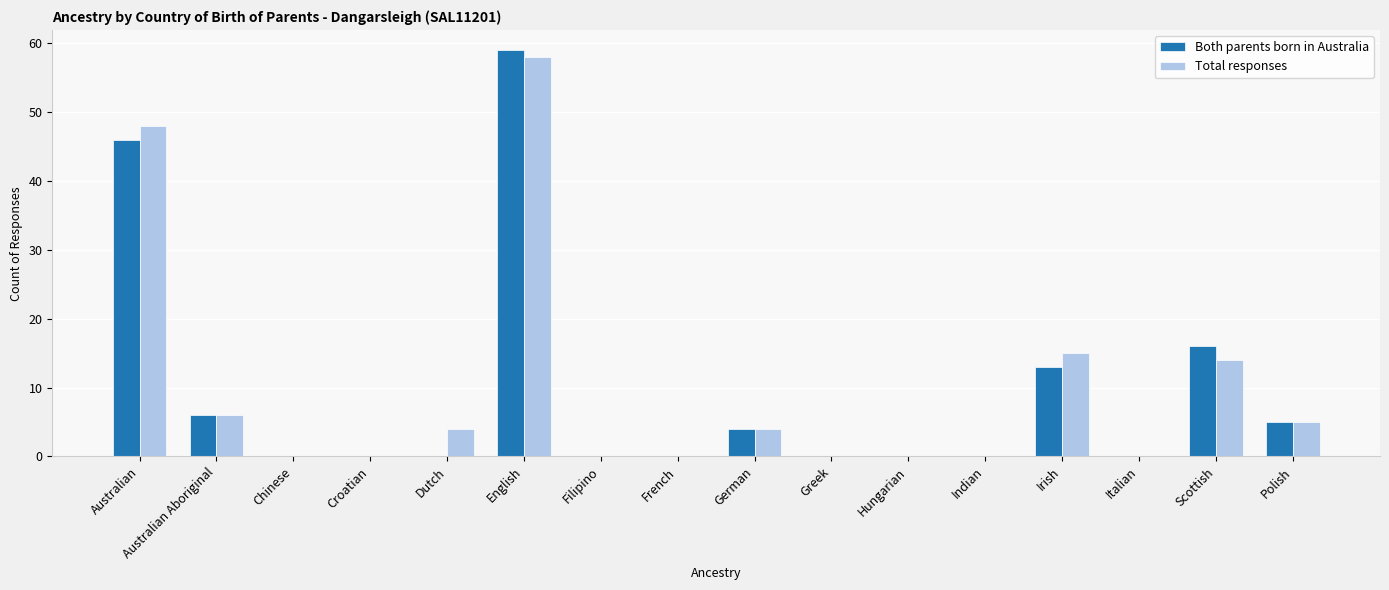

Where does the Total responses series first go above 4?

Australian